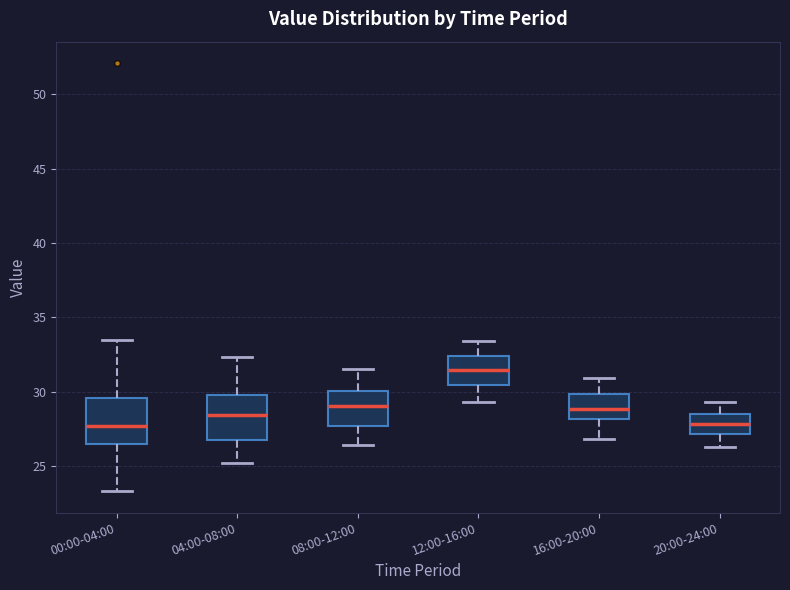

Where does the median line of the box for 00:00-04:00 sit on the y-axis? The values are not printed on the chart, so give them approximately, as read against the axis.

27.5